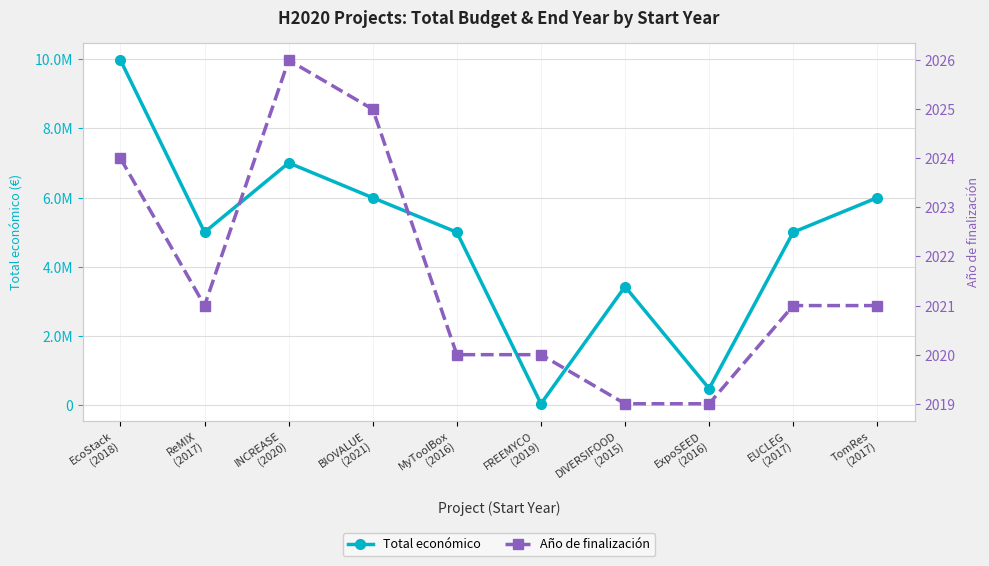

True or false: Total económico and Año de finalización cross at least once.

False